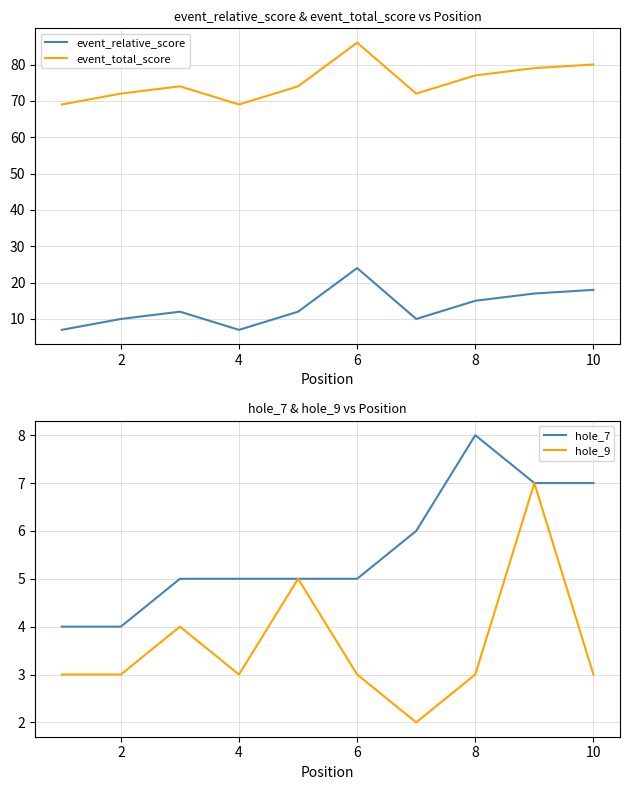

Is it true that hole_9 equals 3 at 10?

True